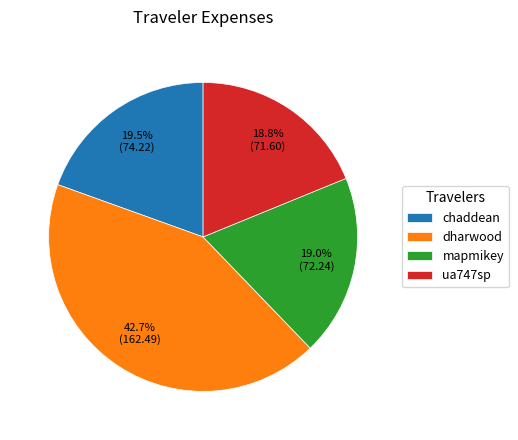

True or false: chaddean accounts for 28% of the total.

False